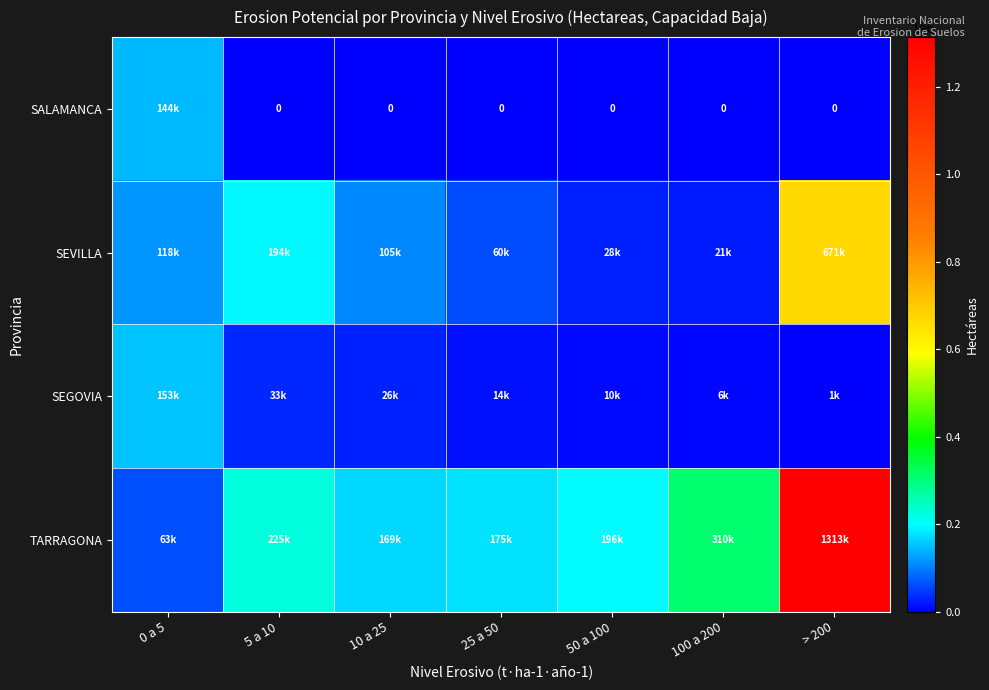

The SEVILLA series shows 27934.7 at 50 a 100. True or false?

True